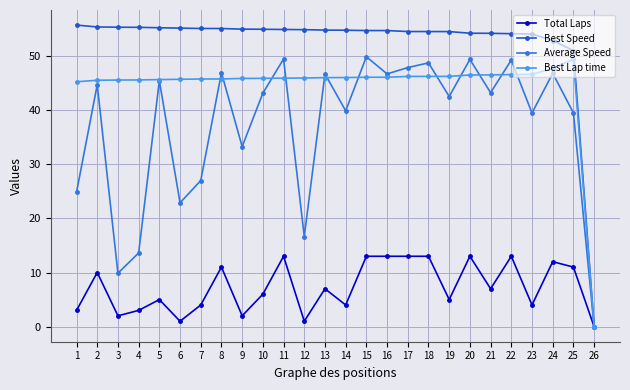

Rank the series by their average value, from highest to lowest.

Best Speed, Best Lap time, Average Speed, Total Laps